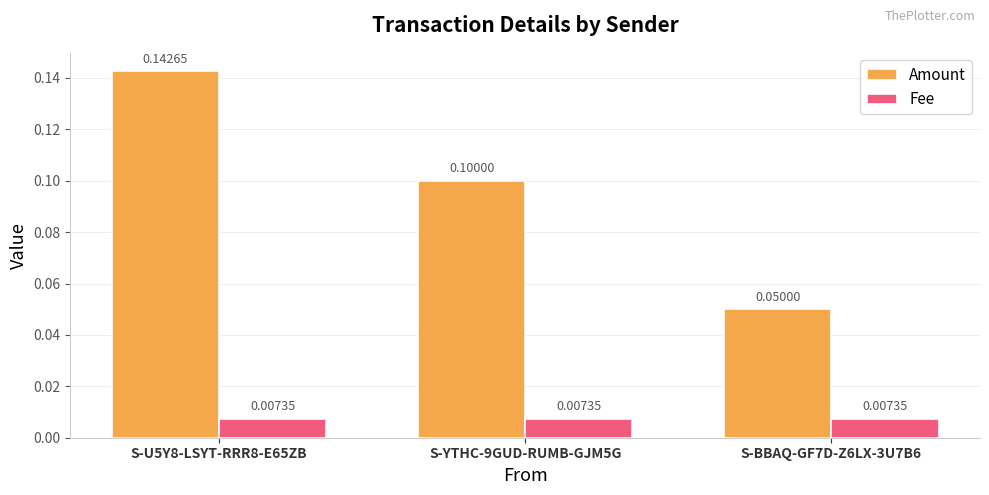

How many distinct data groups are displayed?

2